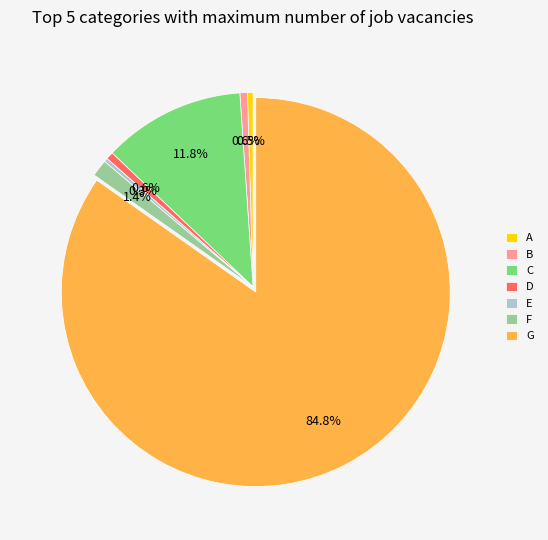

Which slice represents more than half of the pie?

G